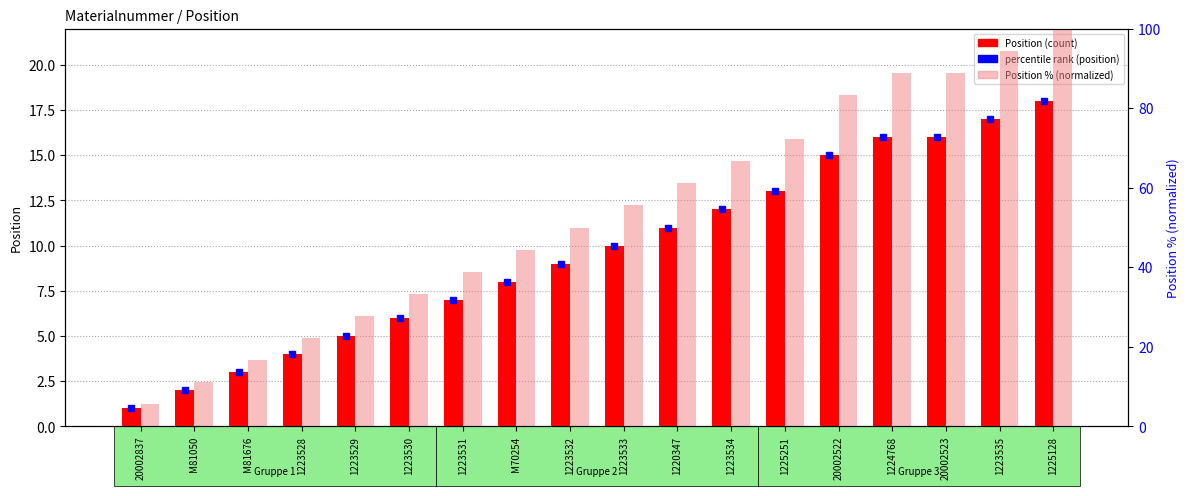

What is the value of the Position % (normalized) bar at the 15th from the left?

88.9